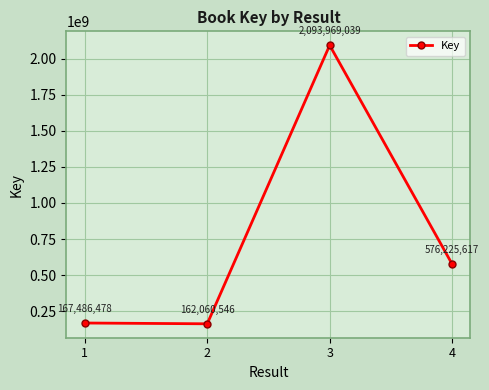

What is the value of the 1st point from the left?

167486478